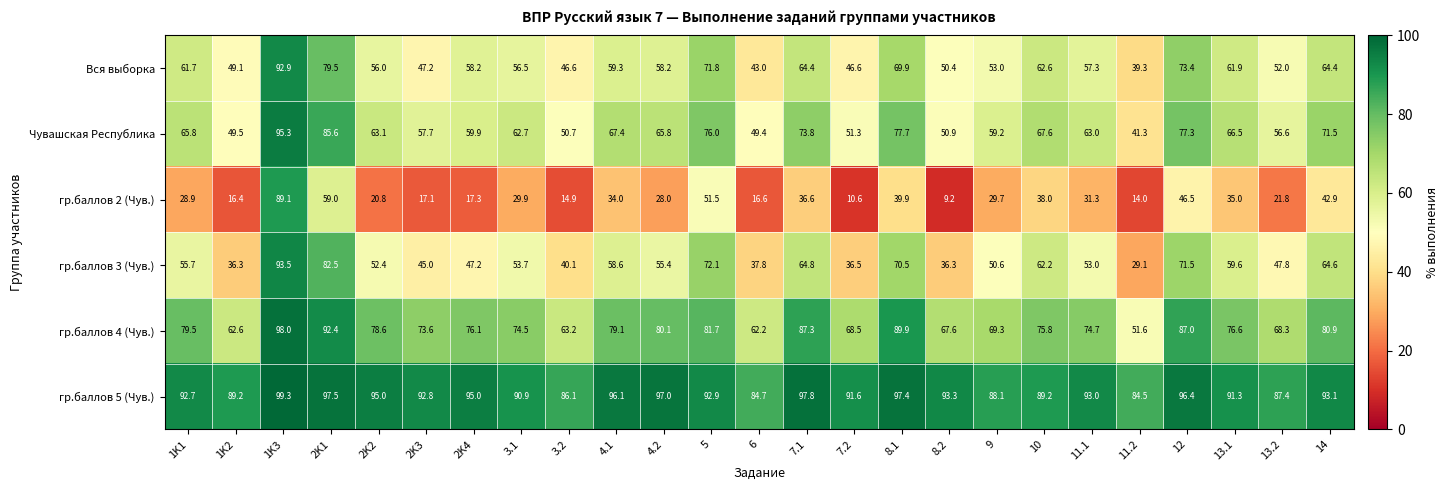

Which series changed the most between 2K1 and 7.1?

гр.баллов 2 (Чув.)